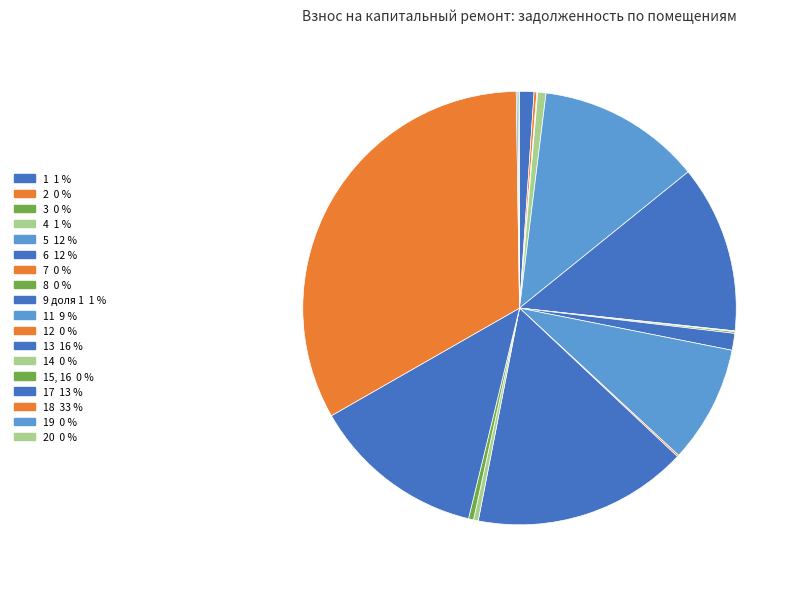

Count the number of slices in the pie.

18